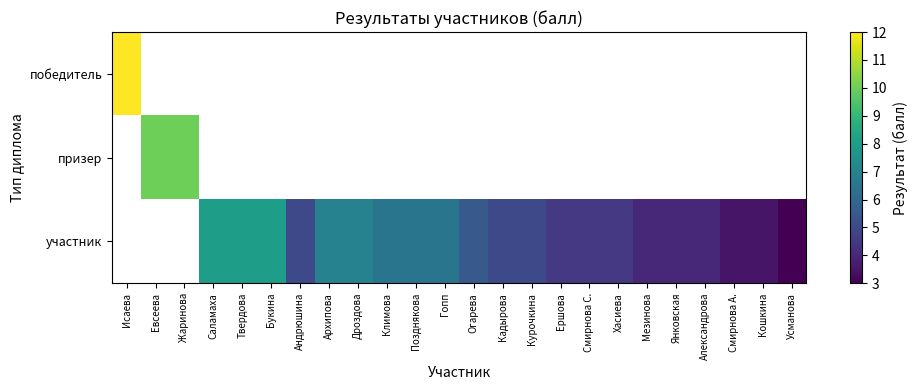

At how many categories does at least one series exceed 10?

1